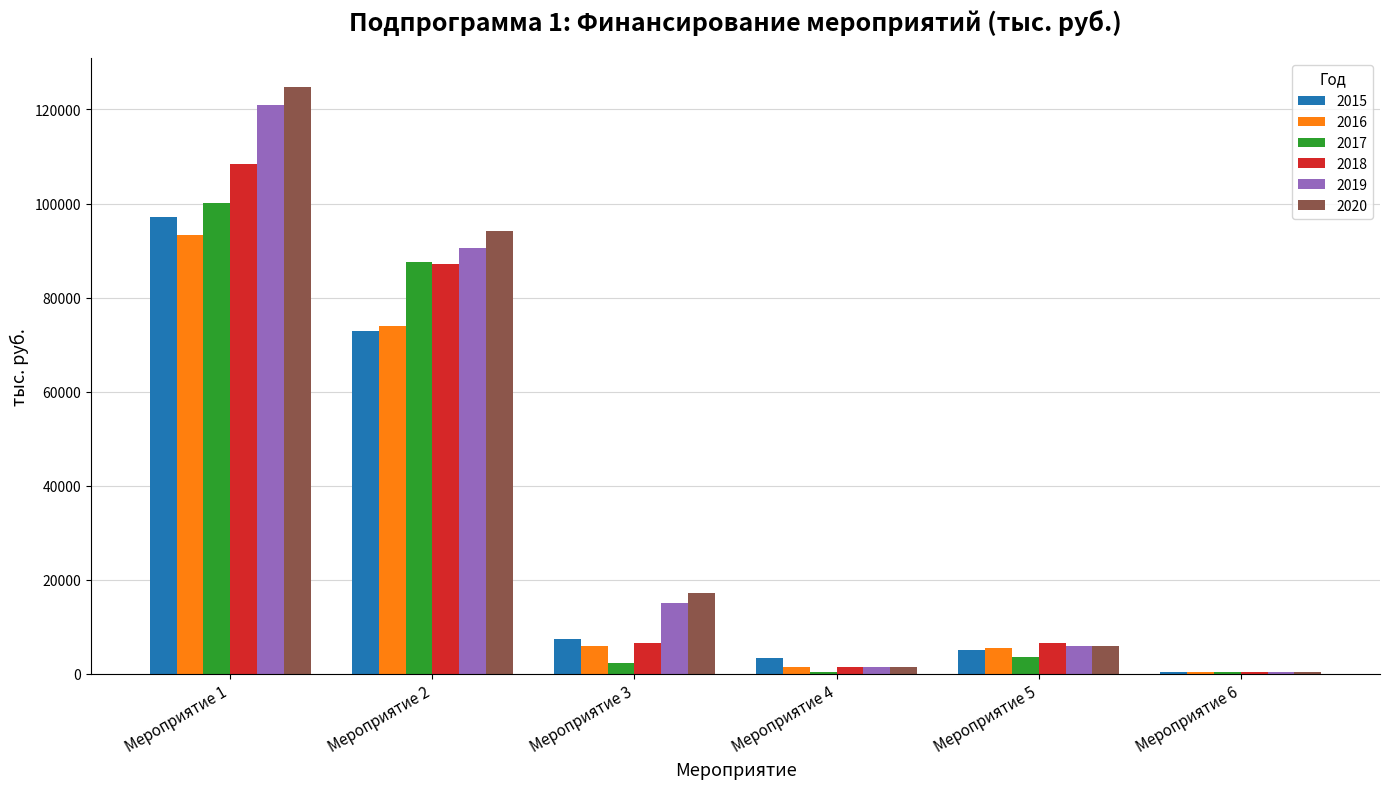

Where does the 2018 series first go above 6605?

Мероприятие 1